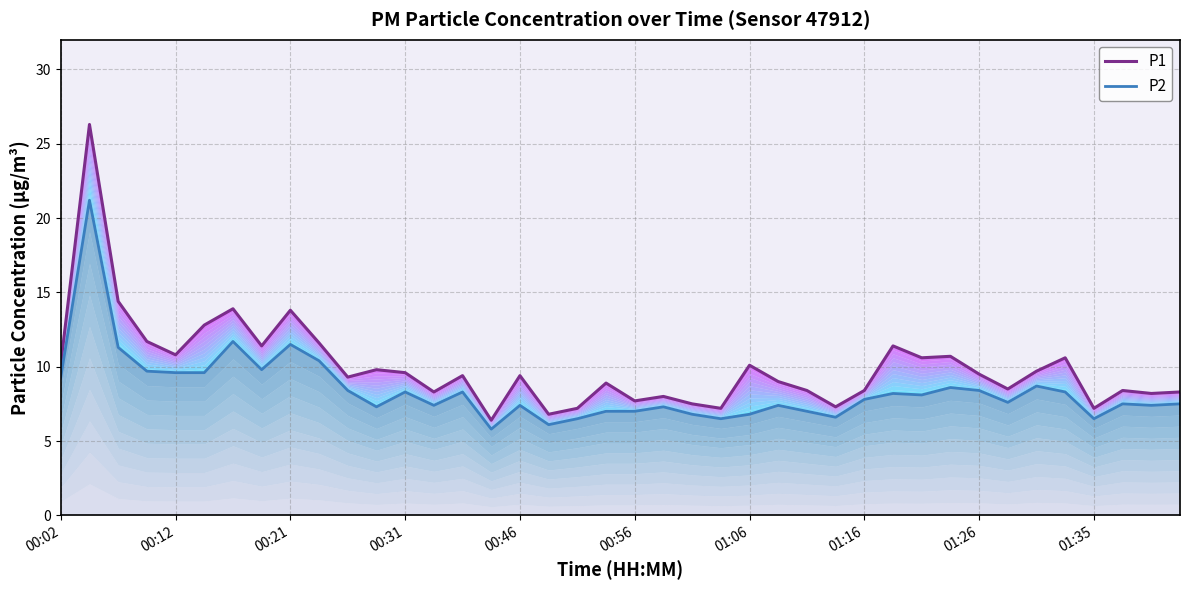

Reading left to right, list all the values displayed in this chart.

P1: 10.2	26.3	14.4	11.7	10.8	12.8	13.9	11.4	13.8	11.6	9.3	9.8	9.6	8.3	9.4	6.4	9.4	6.8	7.2	8.9	7.7	8.0	7.5	7.2	10.1	9.0	8.4	7.3	8.4	11.4	10.6	10.7	9.5	8.5	9.7	10.6	7.2	8.4	8.2	8.3
P2: 9.3	21.2	11.3	9.7	9.6	9.6	11.7	9.8	11.5	10.4	8.4	7.3	8.3	7.4	8.3	5.8	7.4	6.1	6.5	7.0	7.0	7.3	6.8	6.5	6.8	7.4	7.0	6.6	7.8	8.2	8.1	8.6	8.4	7.6	8.7	8.3	6.5	7.5	7.4	7.5